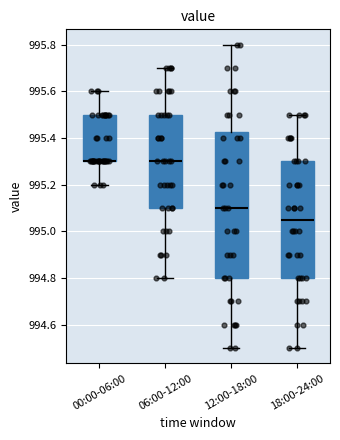

Which box is the tallest, from its lower edge to its upper edge?

12:00-18:00